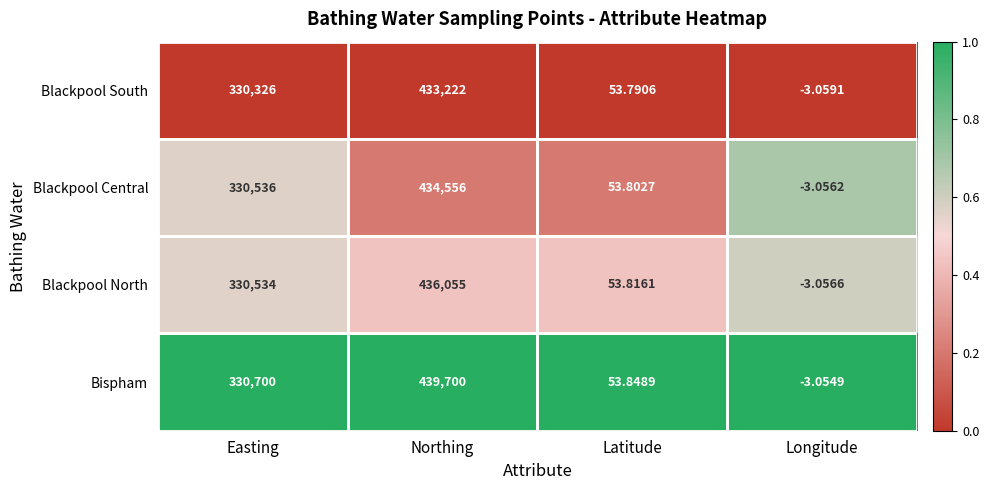

Rank the series at Northing from highest to lowest value.

Bispham, Blackpool North, Blackpool Central, Blackpool South